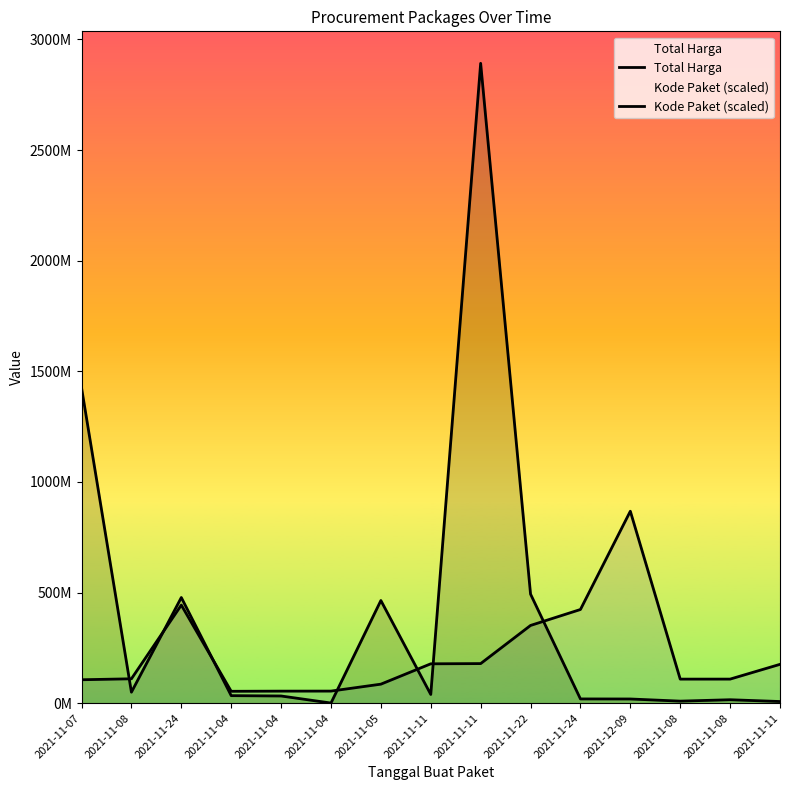

How many data points in Kode Paket (scaled) are above 110181969?

8